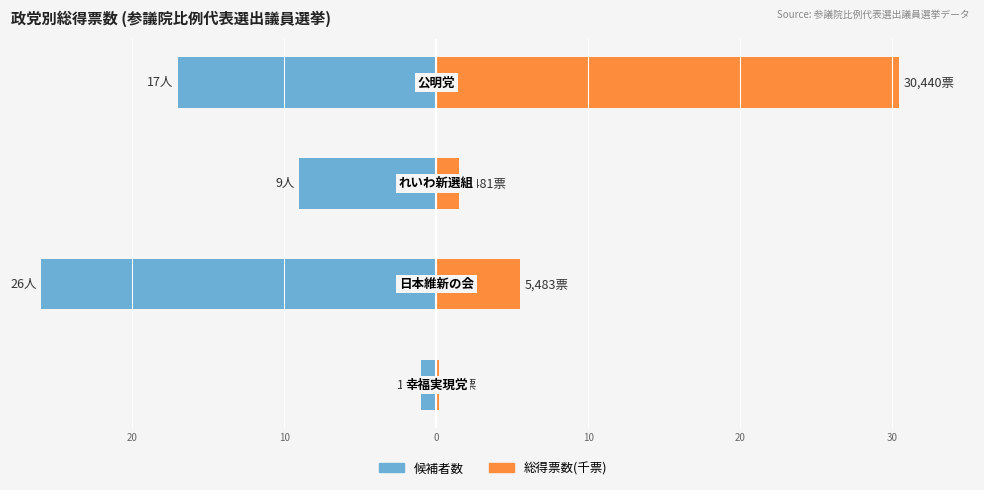

Reading left to right, list all the values displayed in this chart.

候補者数: -1.0	-26.0	-9.0	-17.0
総得票数(千票): 0.2	5.5	1.5	30.4